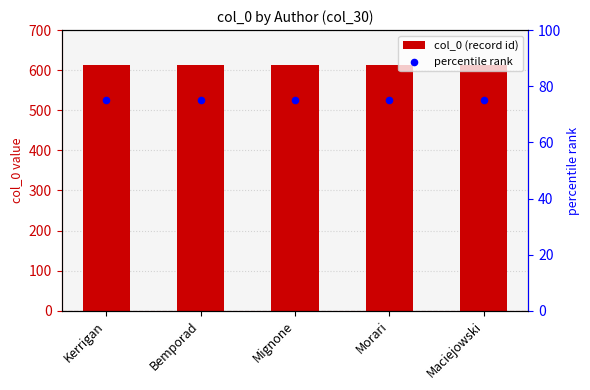

Is the value of col_0 (record id) at Bemporad greater than the value of percentile rank at Bemporad?

Yes